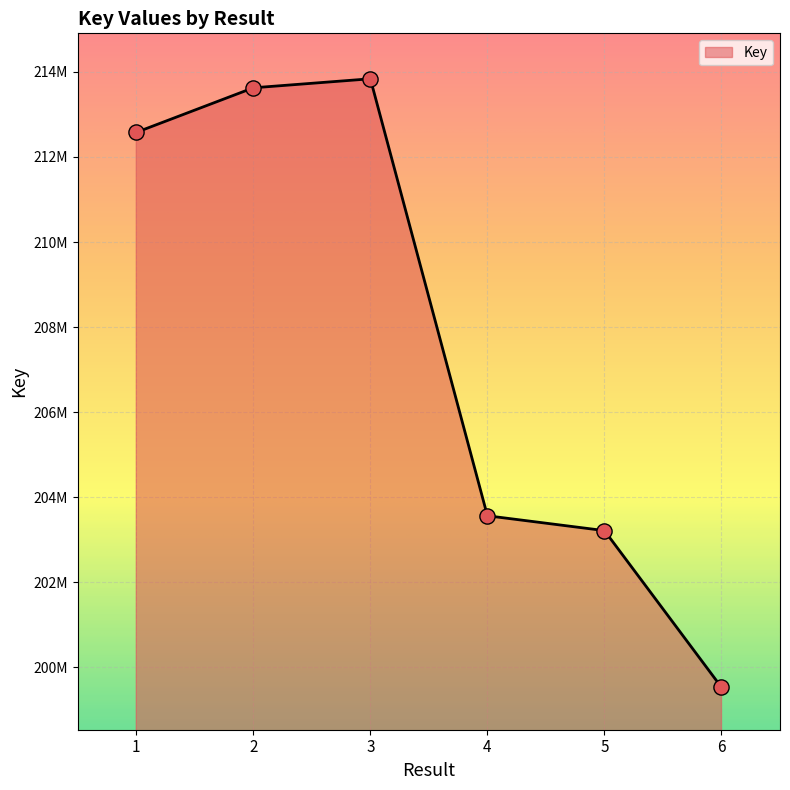

Between 6 and 1, which is larger?

1